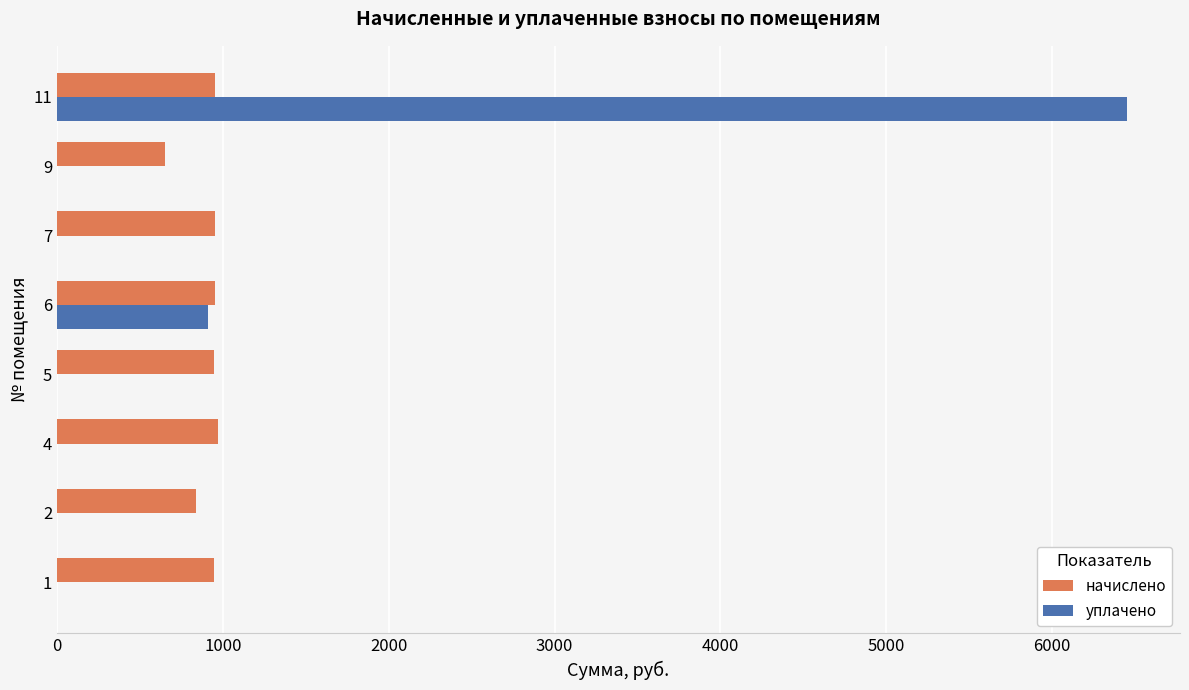

What is the sum of the уплачено values at 1 and 6?

906.7